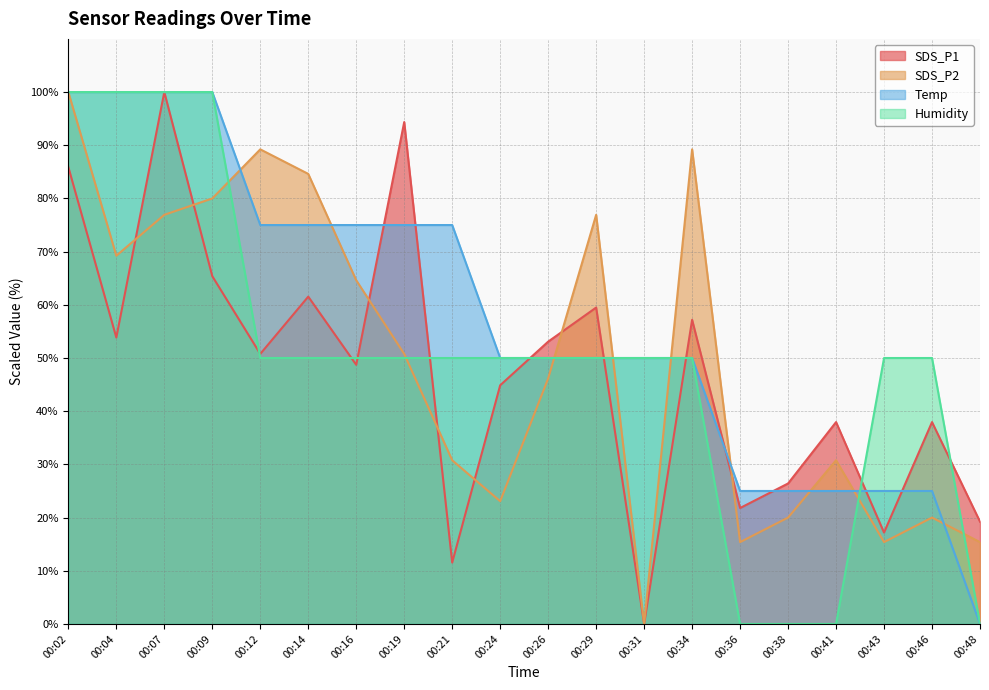

True or false: SDS_P1 has a value of 48.7 at 00:16.

True